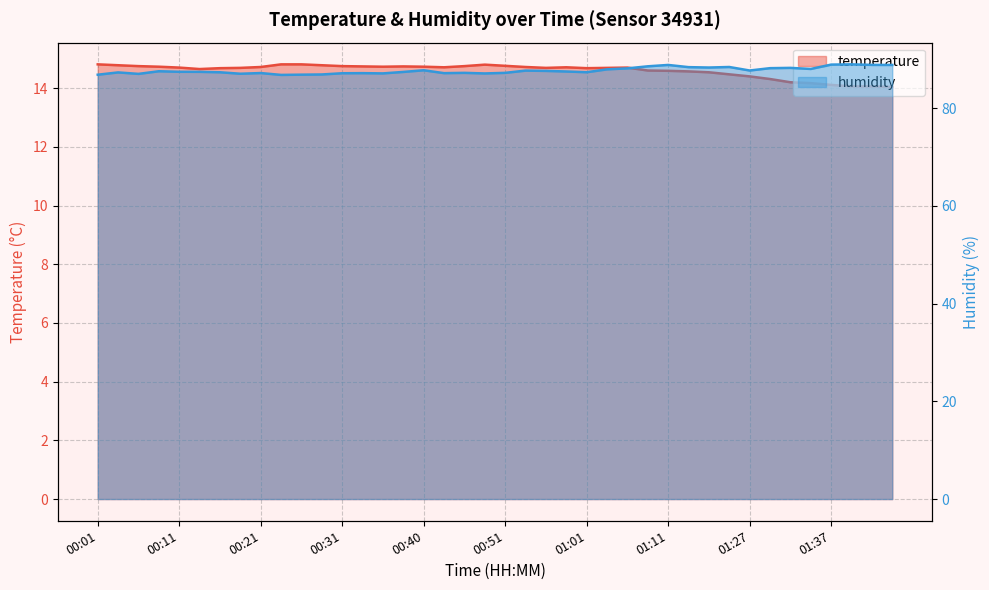

At which category does temperature reach its first local valley?

00:13